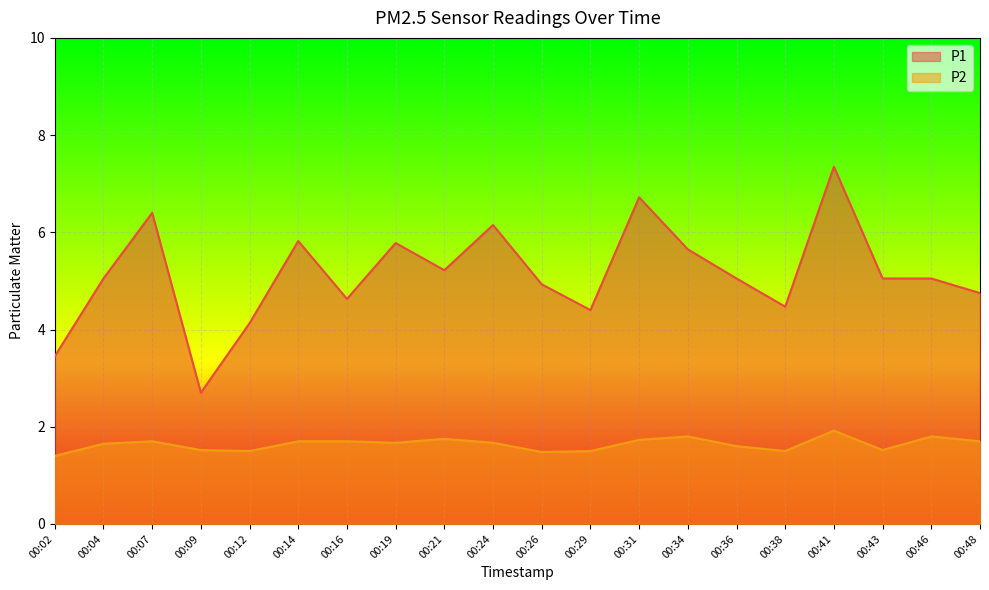

Between 00:07 and 00:38, which series saw the biggest shift?

P1